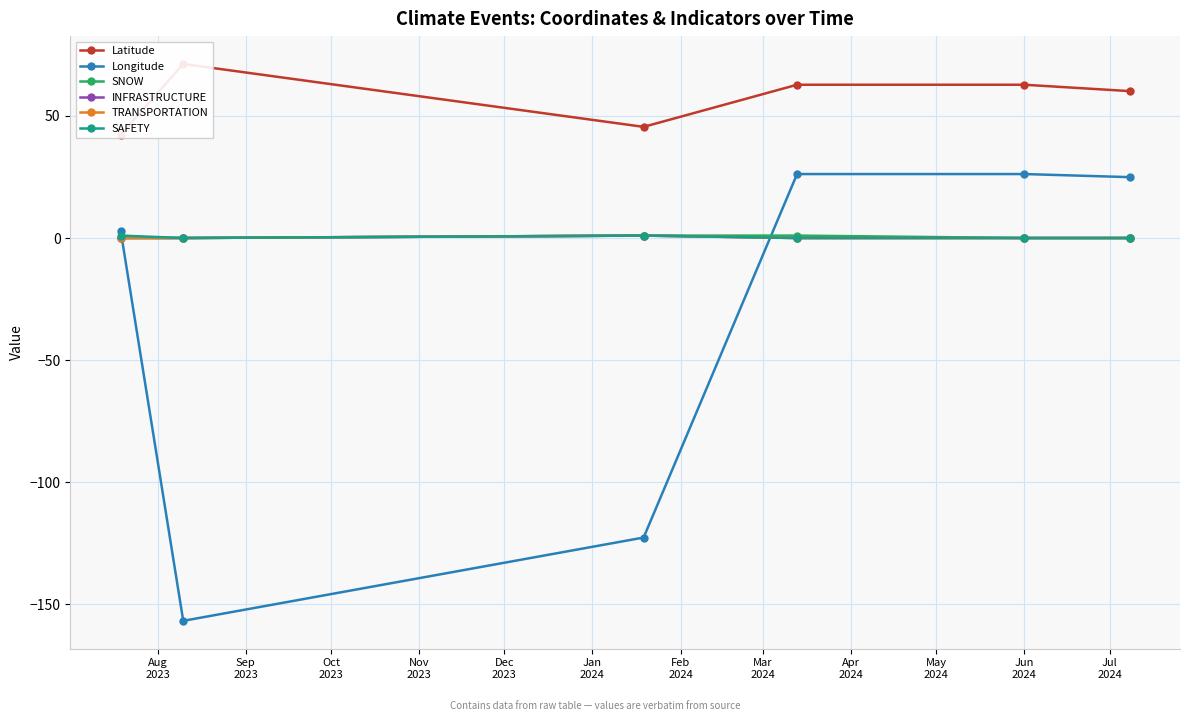

True or false: SNOW has more than 1 points higher than both neighbors.

False